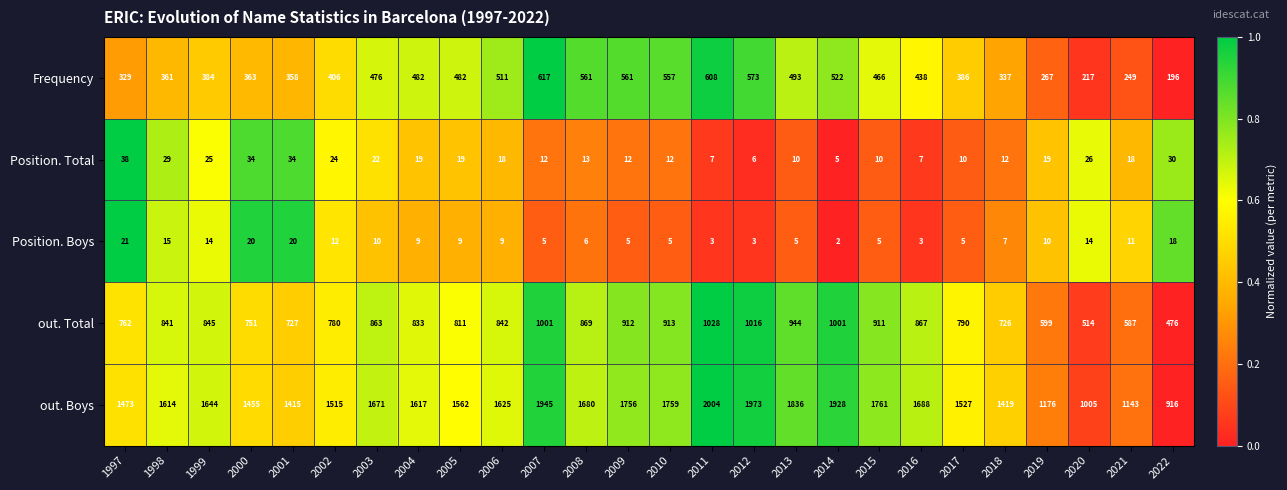

What is the difference between the highest and lowest values at 2019?

1166